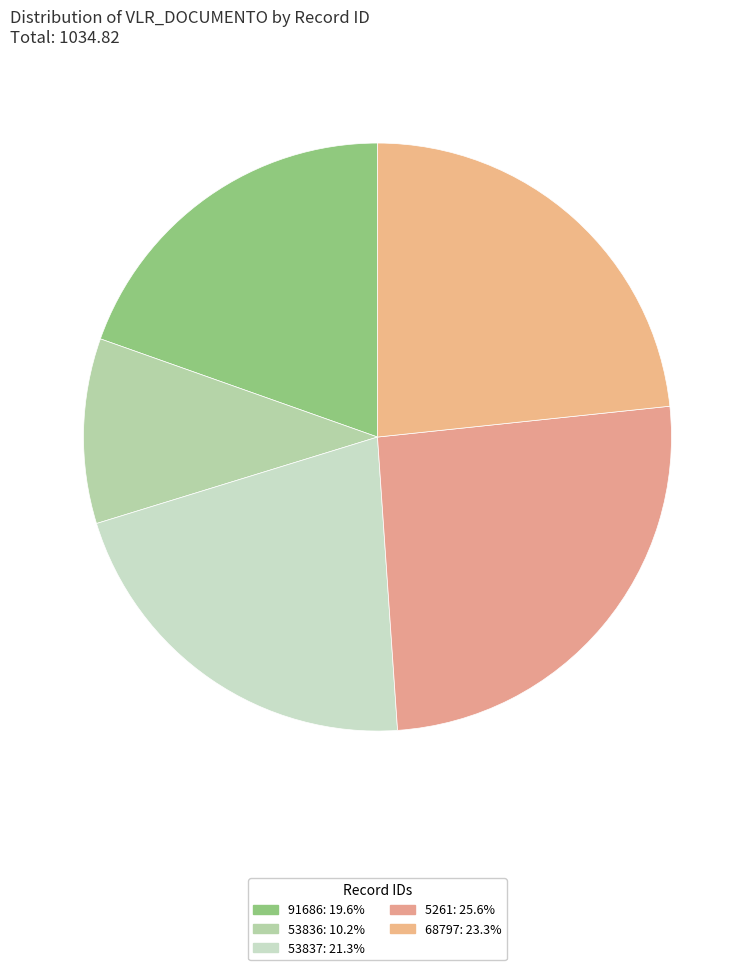

To the nearest percent, what portion does 5261 represent?

26%